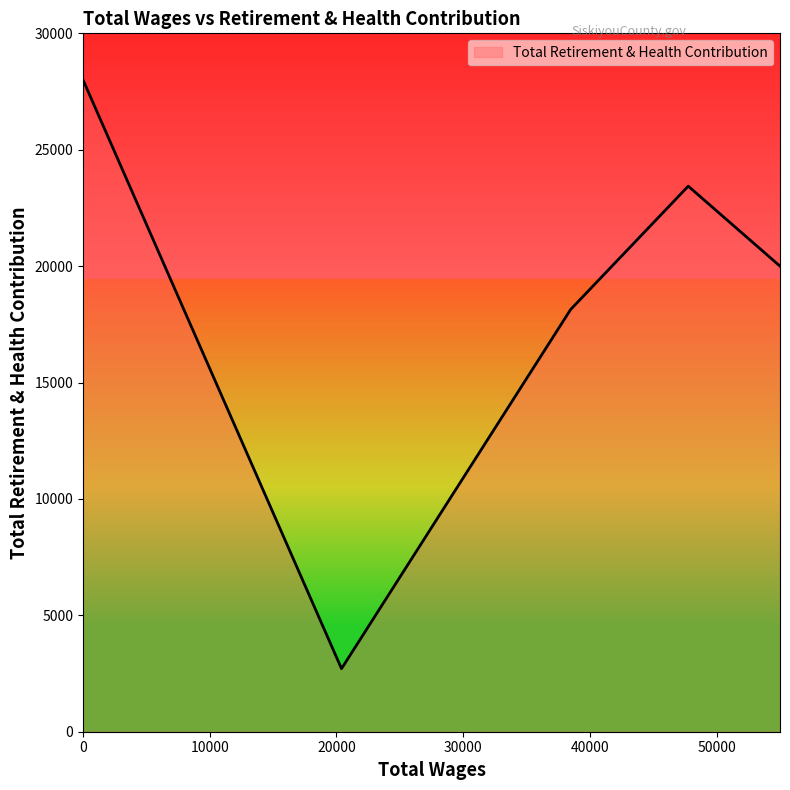

What is the average value?

18456